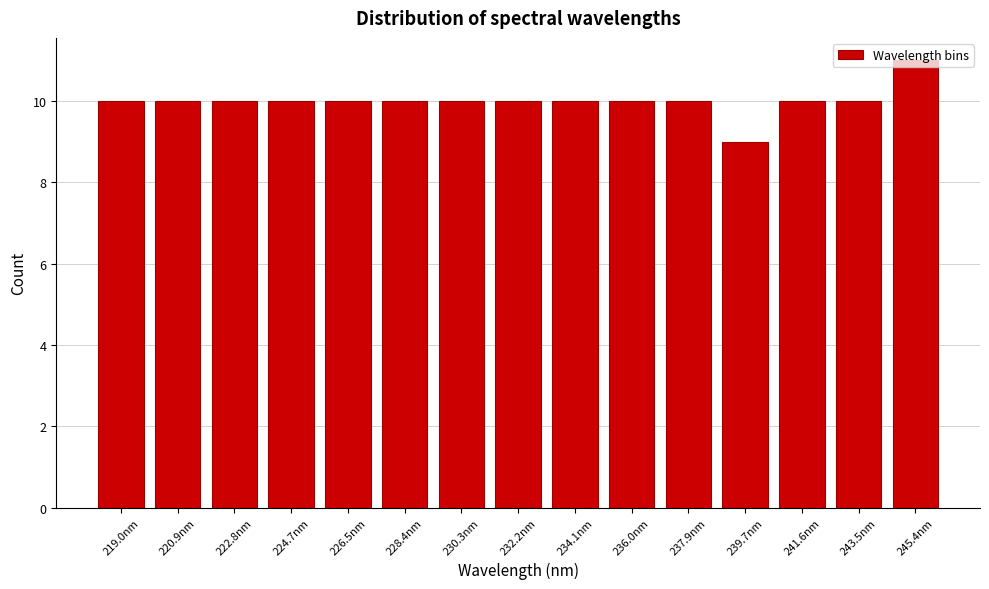

Approximately how many times larger is the value at 222.8nm compared to 230.3nm?

1.0